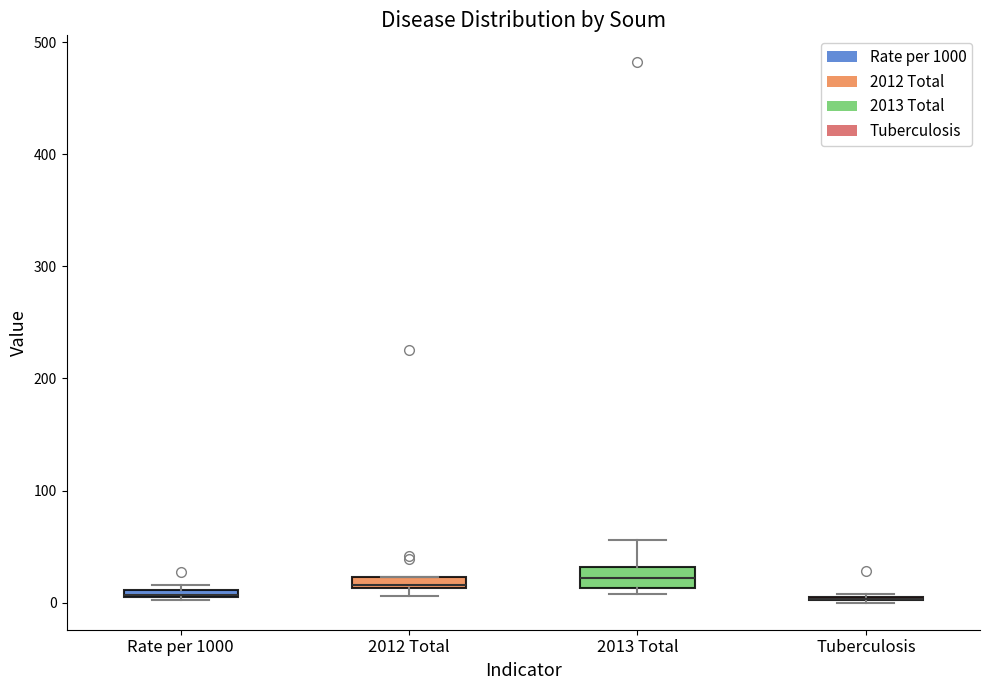

Where is the upper edge of the box for 2013 Total on the y-axis? The values are not printed on the chart, so give them approximately, as read against the axis.

30